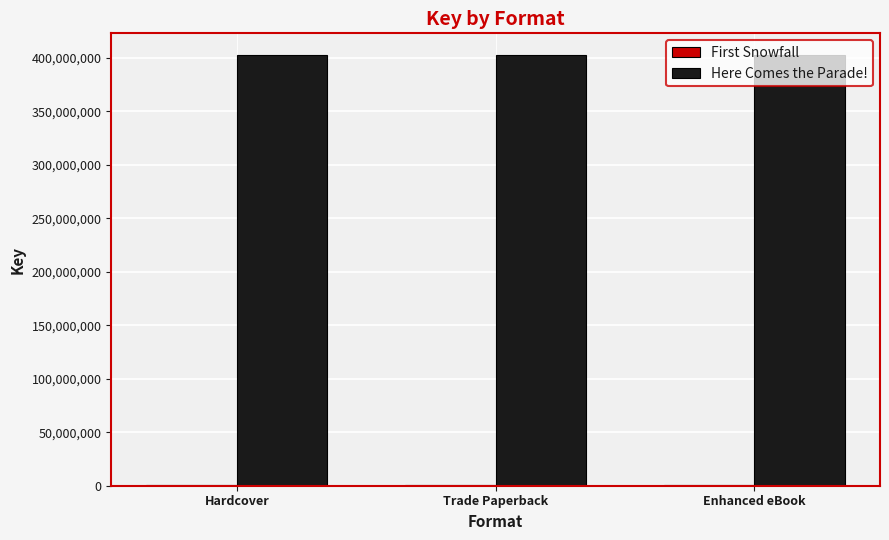

Which series has the largest total across all categories?

Here Comes the Parade!